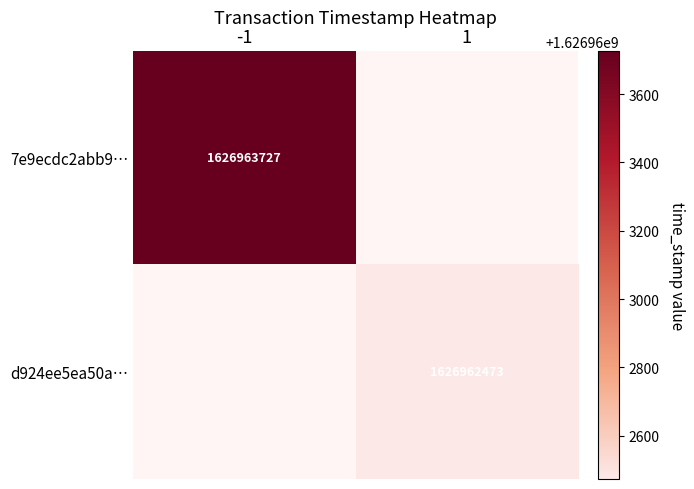

Which series has the largest total across all categories?

7e9ecdc2abb9fafbeeeb9d57a8f062775623848